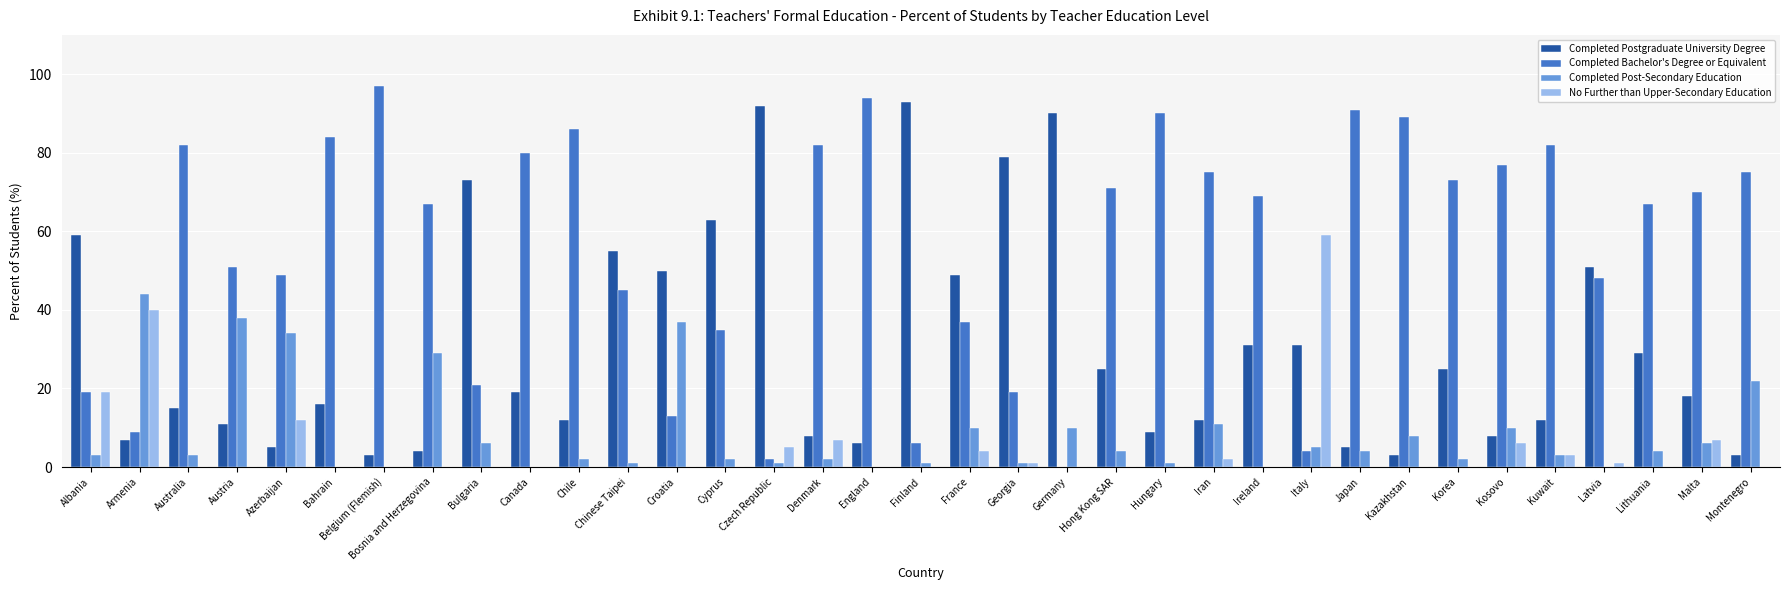

The Completed Bachelor's Degree or Equivalent series shows 84 at Bahrain. True or false?

True